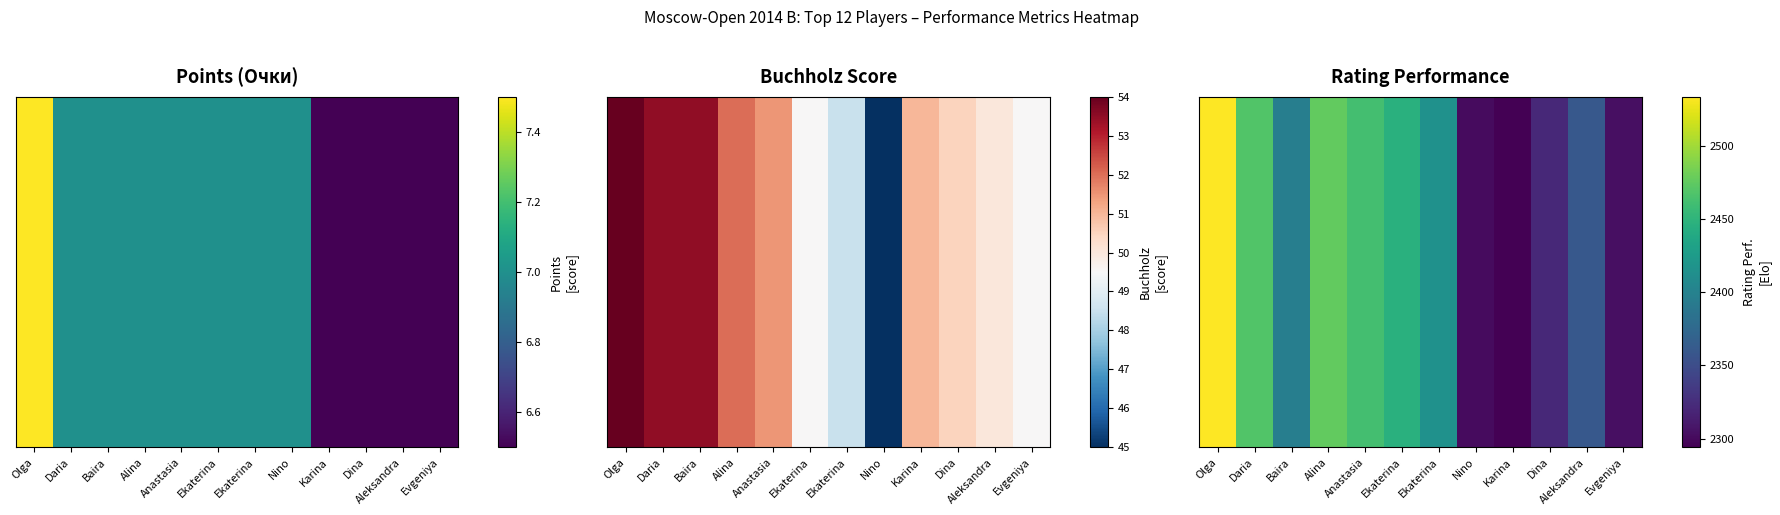

Where is the data nearest to the value 2414?

Ekaterina